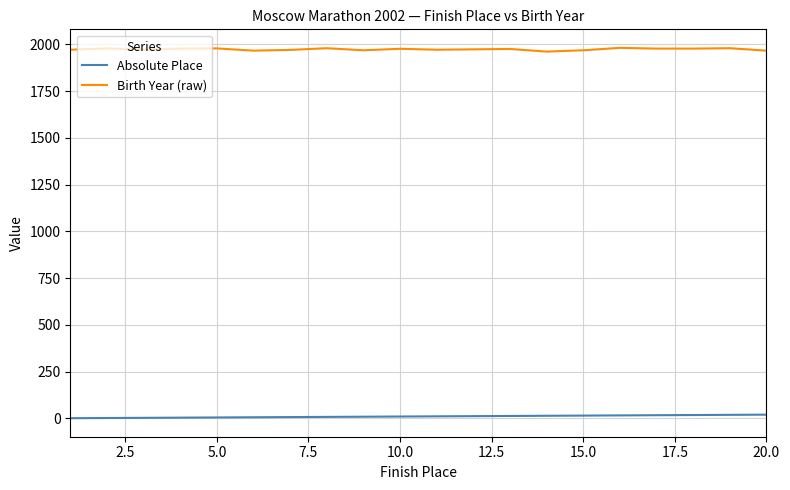

Which series has the largest total across all categories?

Birth Year (raw)